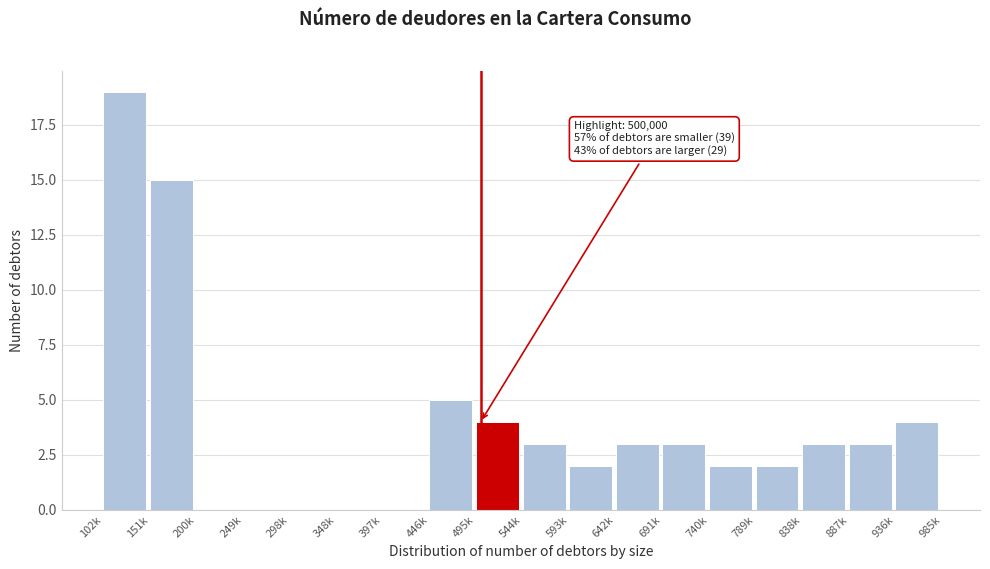

Reading left to right, what are all the values shown in this chart?

102k=19	151k=15	200k=0	249k=0	298k=0	348k=0	397k=0	446k=5	495k=4	544k=3	593k=2	642k=3	691k=3	740k=2	789k=2	838k=3	887k=3	936k=4